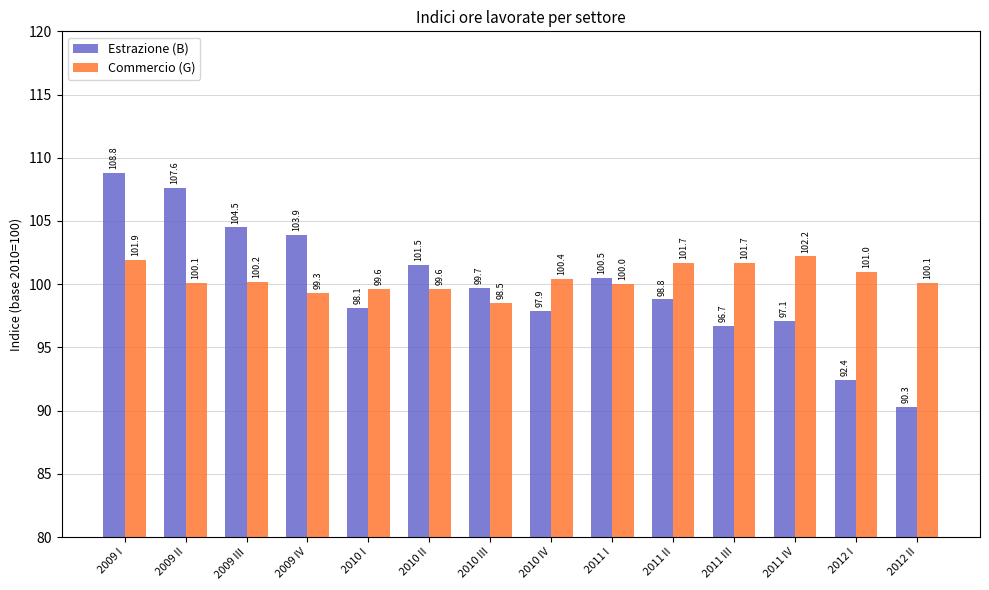

What position from the right is 2012 II?

1